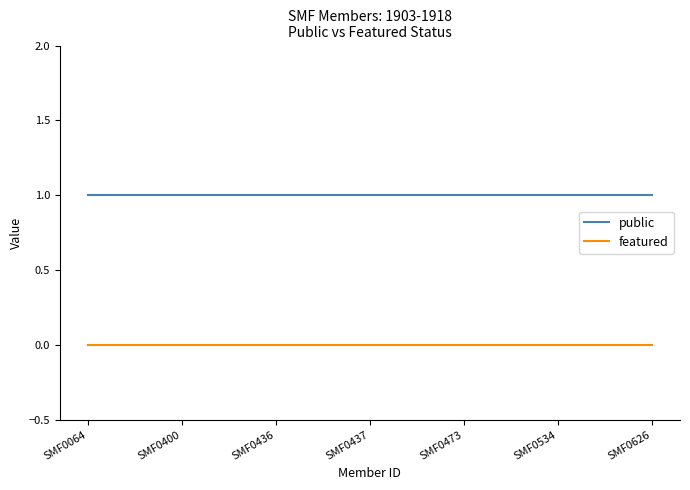

Reading right to left, list all the values displayed in this chart.

public: SMF0626=1	SMF0534=1	SMF0473=1	SMF0437=1	SMF0436=1	SMF0400=1	SMF0064=1
featured: SMF0626=0	SMF0534=0	SMF0473=0	SMF0437=0	SMF0436=0	SMF0400=0	SMF0064=0